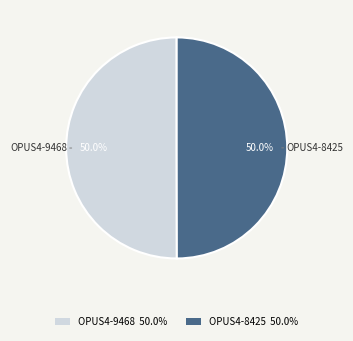

How much of the chart is everything except OPUS4-8425 50.0%?

50.0%